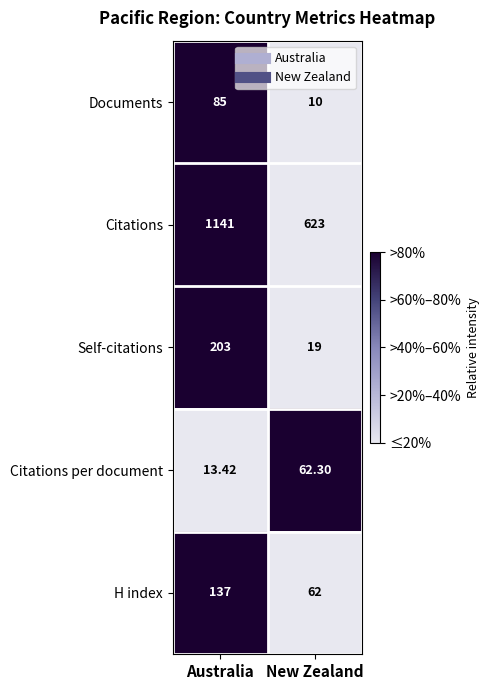

How many data points does each series have?

2